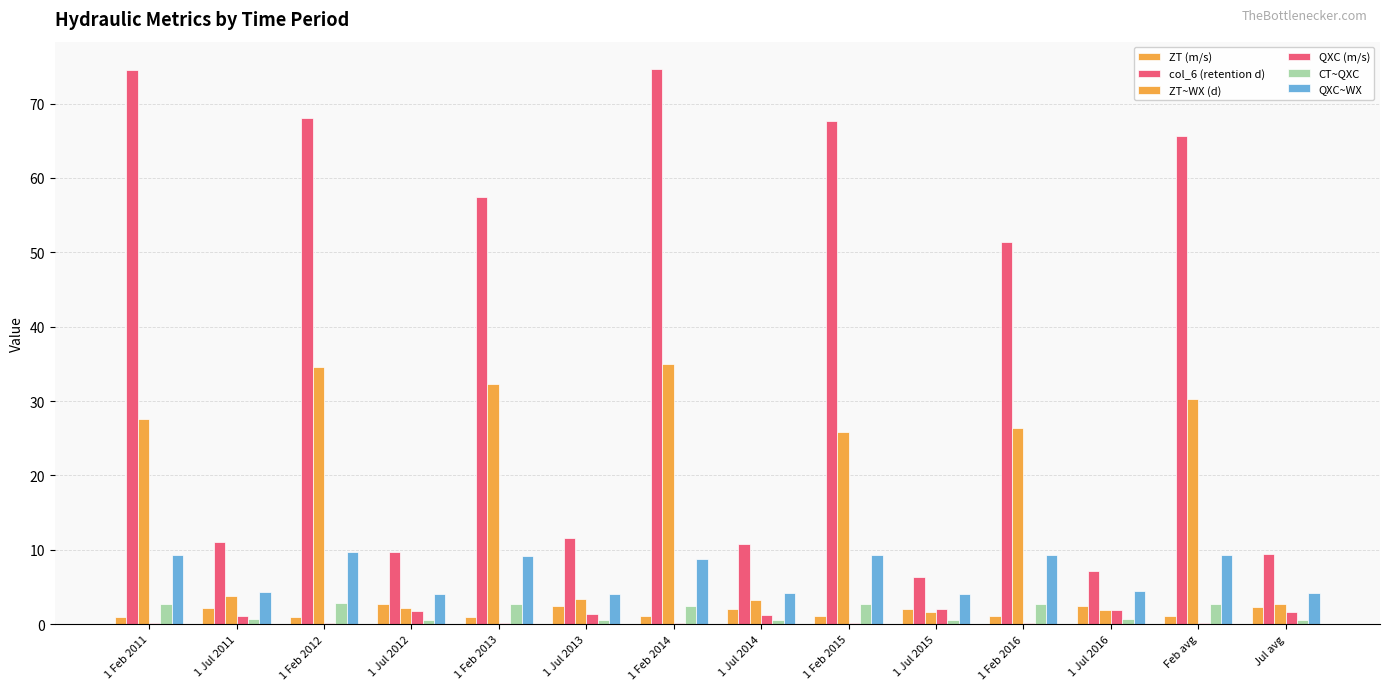

Reading left to right, what are all the values shown in this chart?

ZT (m/s): 0.9	2.2	1.0	2.8	1.0	2.5	1.1	2.0	1.1	2.0	1.1	2.5	1.0	2.3
col_6 (retention d): 74.5	11.1	68.1	9.7	57.5	11.5	74.6	10.8	67.7	6.3	51.4	7.2	65.6	9.4
ZT~WX (d): 27.6	3.8	34.6	2.2	32.2	3.4	35.0	3.2	25.9	1.7	26.4	1.9	30.3	2.7
QXC (m/s): 0.2	1.1	0.2	1.8	0.2	1.4	0.1	1.2	0.2	2.1	0.2	1.9	0.2	1.6
CT~QXC: 2.7	0.7	2.9	0.6	2.7	0.6	2.4	0.6	2.7	0.6	2.7	0.7	2.7	0.6
QXC~WX: 9.4	4.3	9.7	4.1	9.2	4.1	8.8	4.2	9.2	4.0	9.3	4.5	9.3	4.2